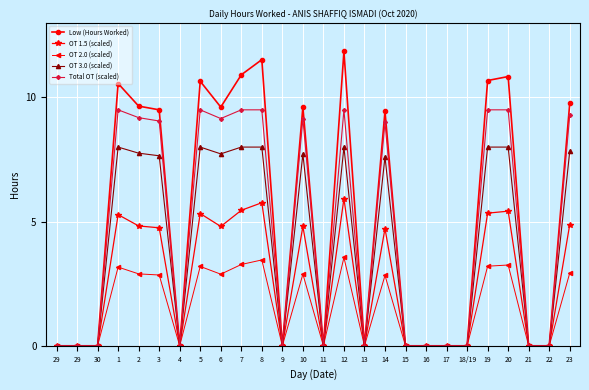

What are all the series names shown in the legend?

Low (Hours Worked), OT 1.5 (scaled), OT 2.0 (scaled), OT 3.0 (scaled), Total OT (scaled)